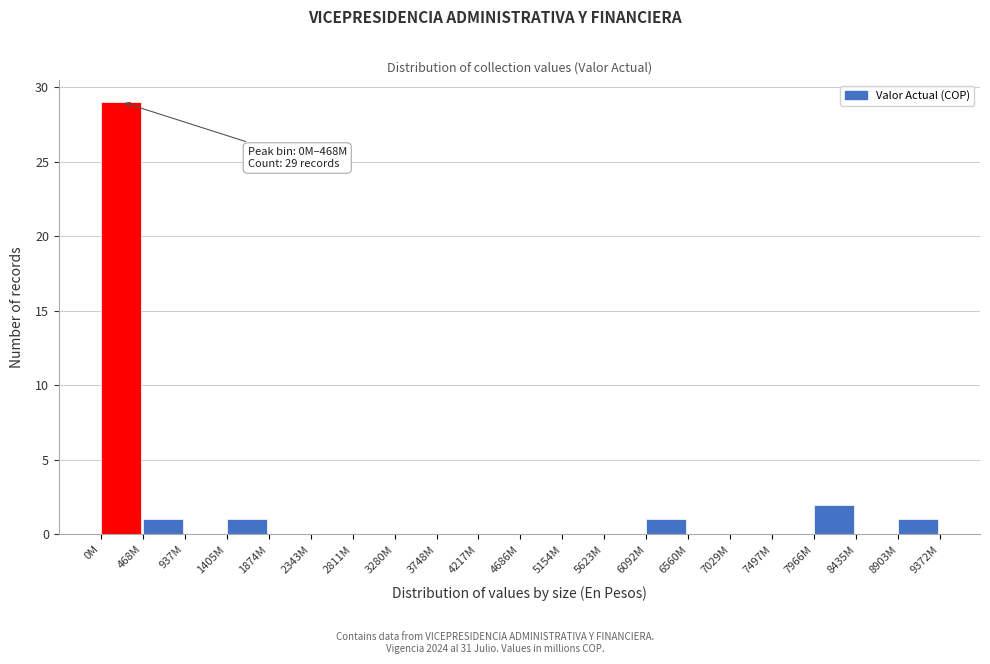

Reading left to right, list all the values displayed in this chart.

0M=29	468M=1	937M=0	1405M=1	1874M=0	2343M=0	2811M=0	3280M=0	3748M=0	4217M=0	4686M=0	5154M=0	5623M=0	6092M=1	6560M=0	7029M=0	7497M=0	7966M=2	8435M=0	8903M=1